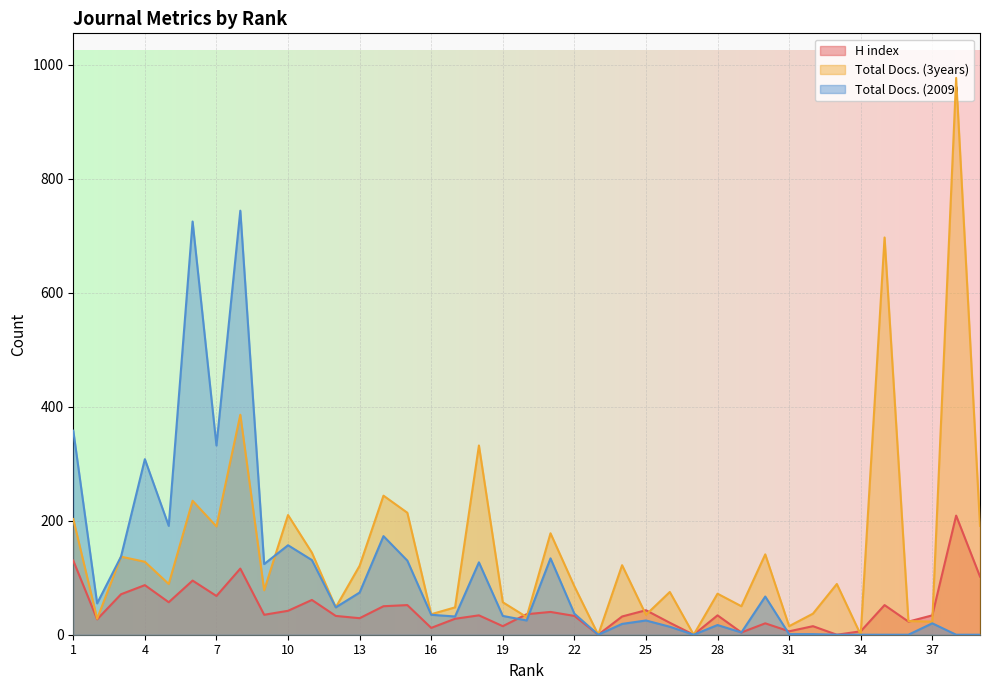

True or false: Total Docs. (3years) and H index intersect in this chart.

True